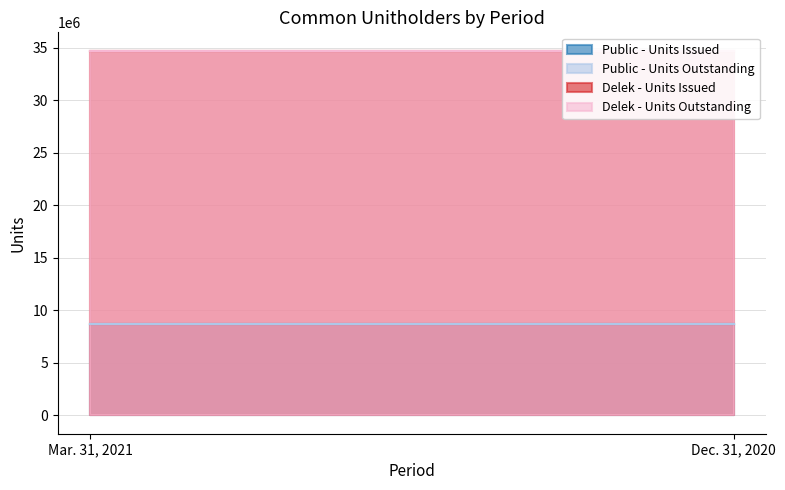

At which category does the chart reach its minimum across all series?

Mar. 31, 2021